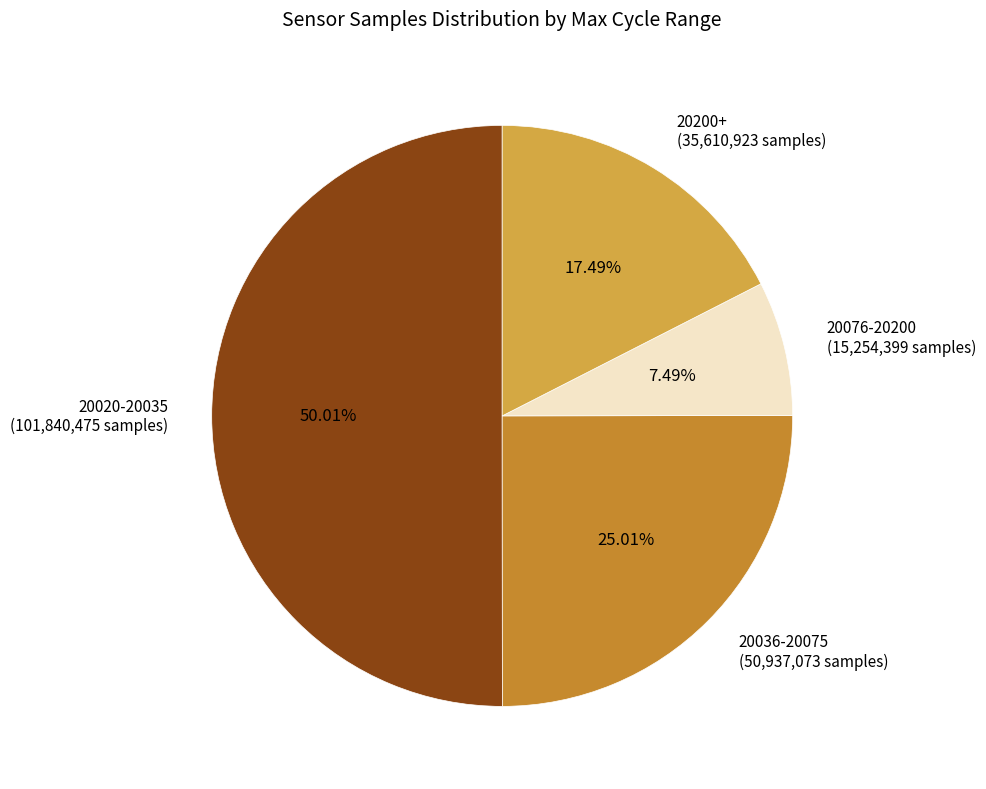

Between 20020-20035 (101,840,475 samples) and 20036-20075 (50,937,073 samples), which is larger?

20020-20035 (101,840,475 samples)